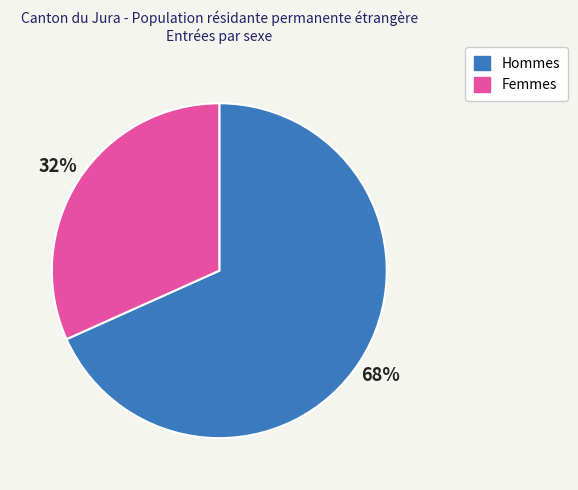

Which slice is the largest?

Hommes